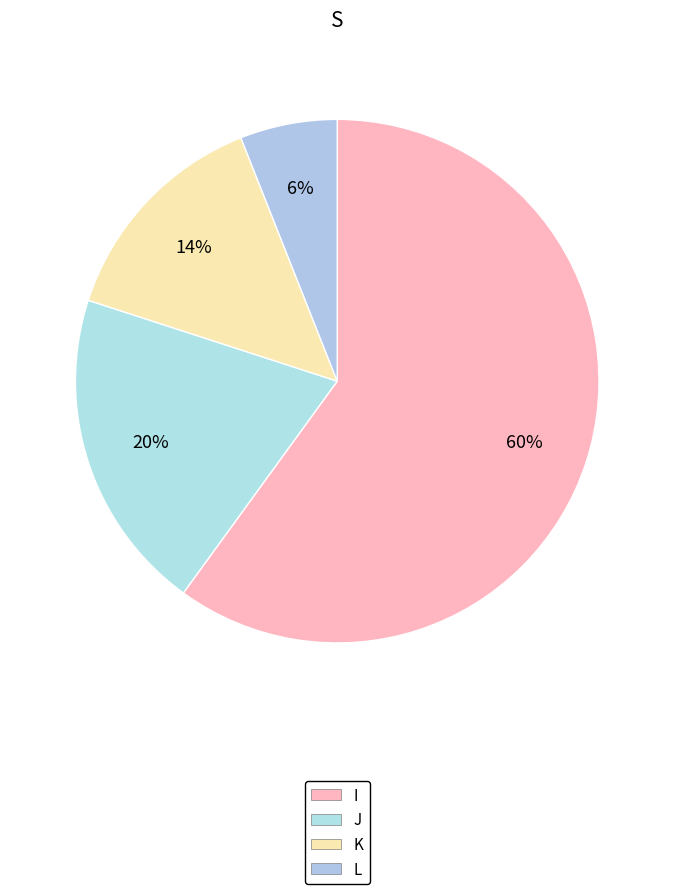

What portion of the pie excludes I?

40.0%